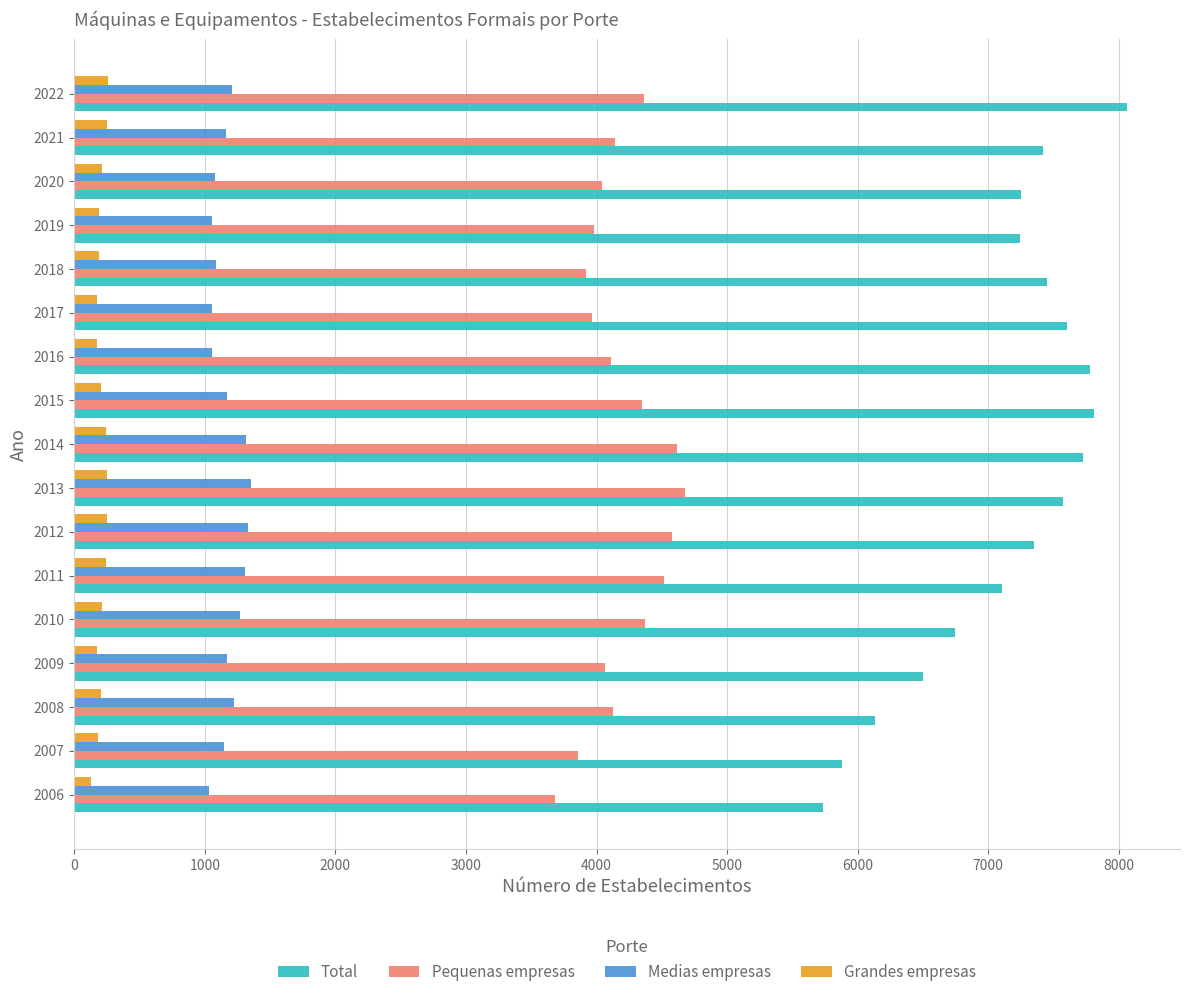

What is the difference between the highest and lowest values at 2020?

7041